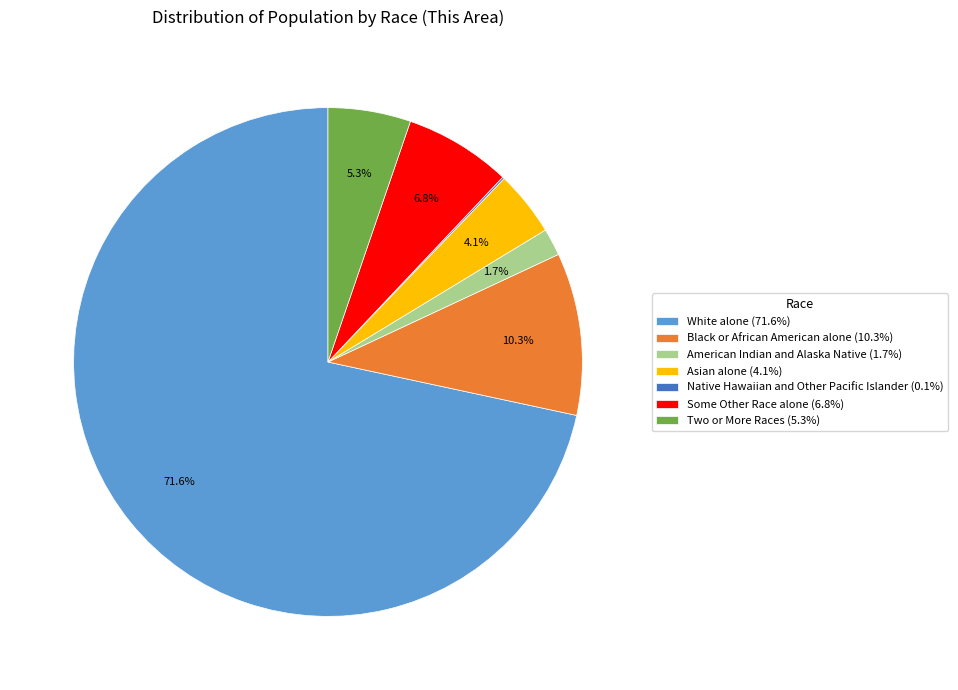

Does White alone (71.6%) represent more than half of the total?

Yes